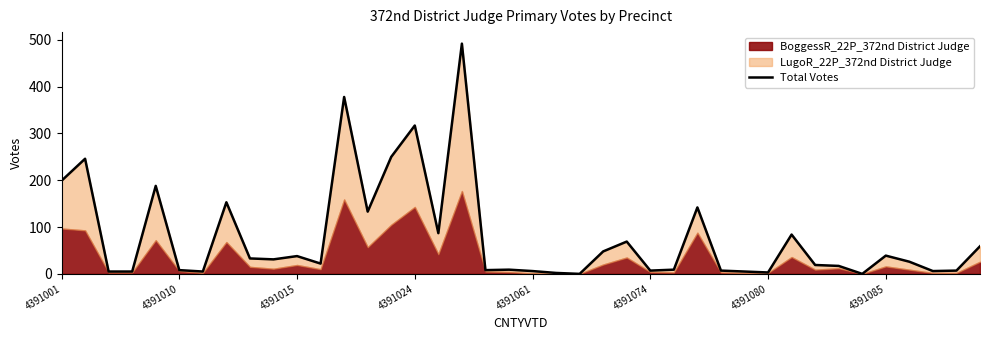

How many points are lower than both their immediate neighbors (excluding endpoints)?

11